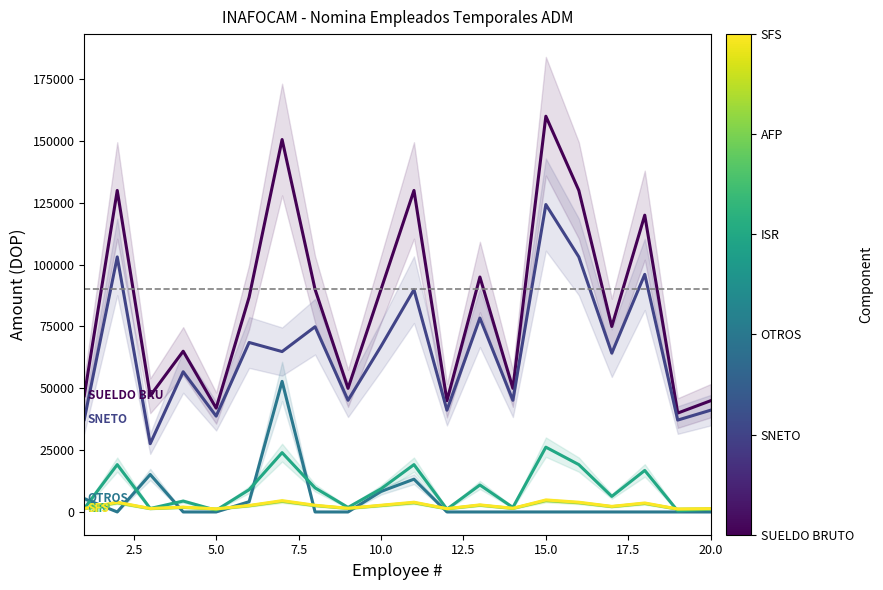

How many data points in SNETO are less than 64861?

10